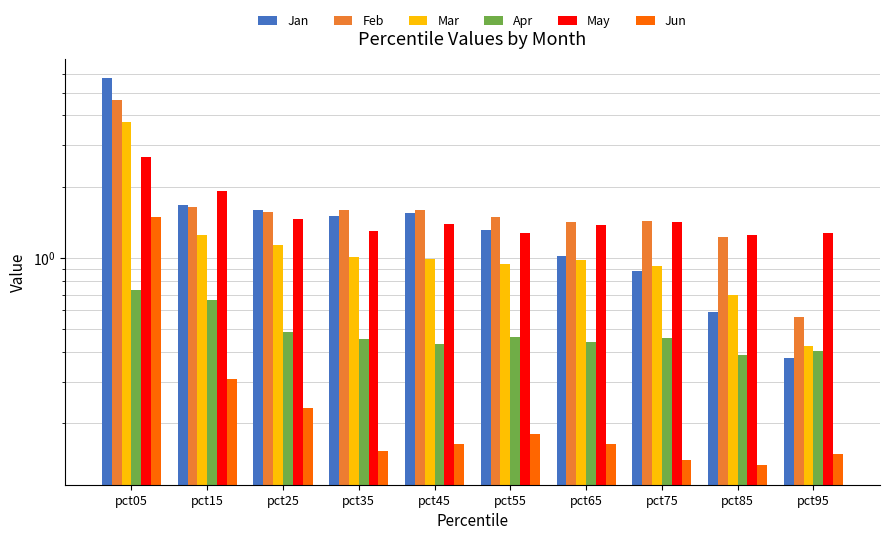

Which category has the lowest value in the Mar series?

pct95